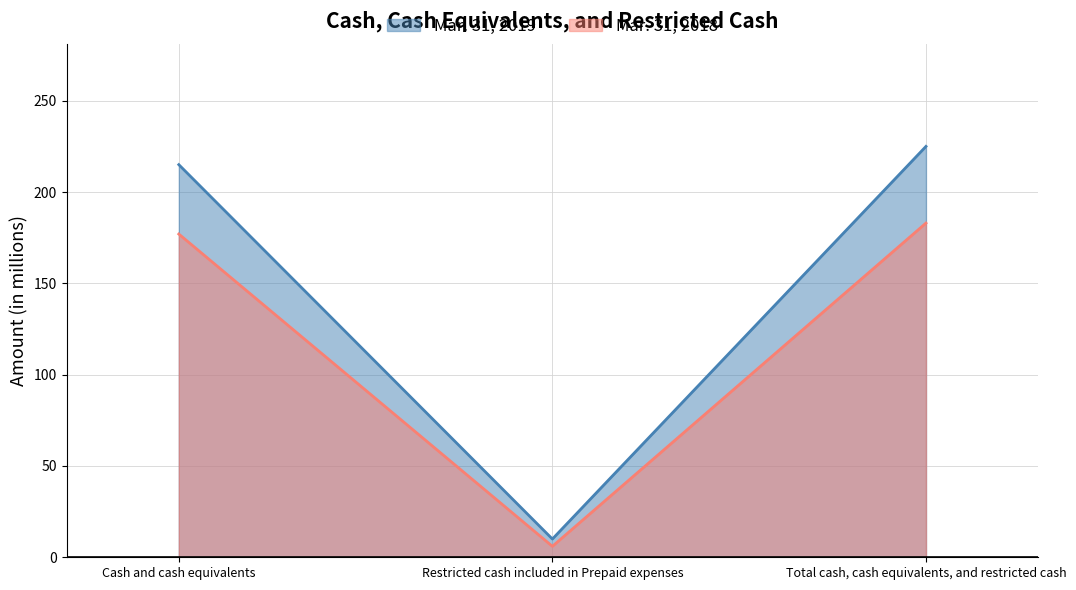

Reading left to right, extract all data points from this chart.

Mar. 31, 2019: Cash and cash equivalents=215	Restricted cash included in Prepaid expenses=10	Total cash, cash equivalents, and restricted cash=225
Mar. 31, 2018: Cash and cash equivalents=177	Restricted cash included in Prepaid expenses=6	Total cash, cash equivalents, and restricted cash=183